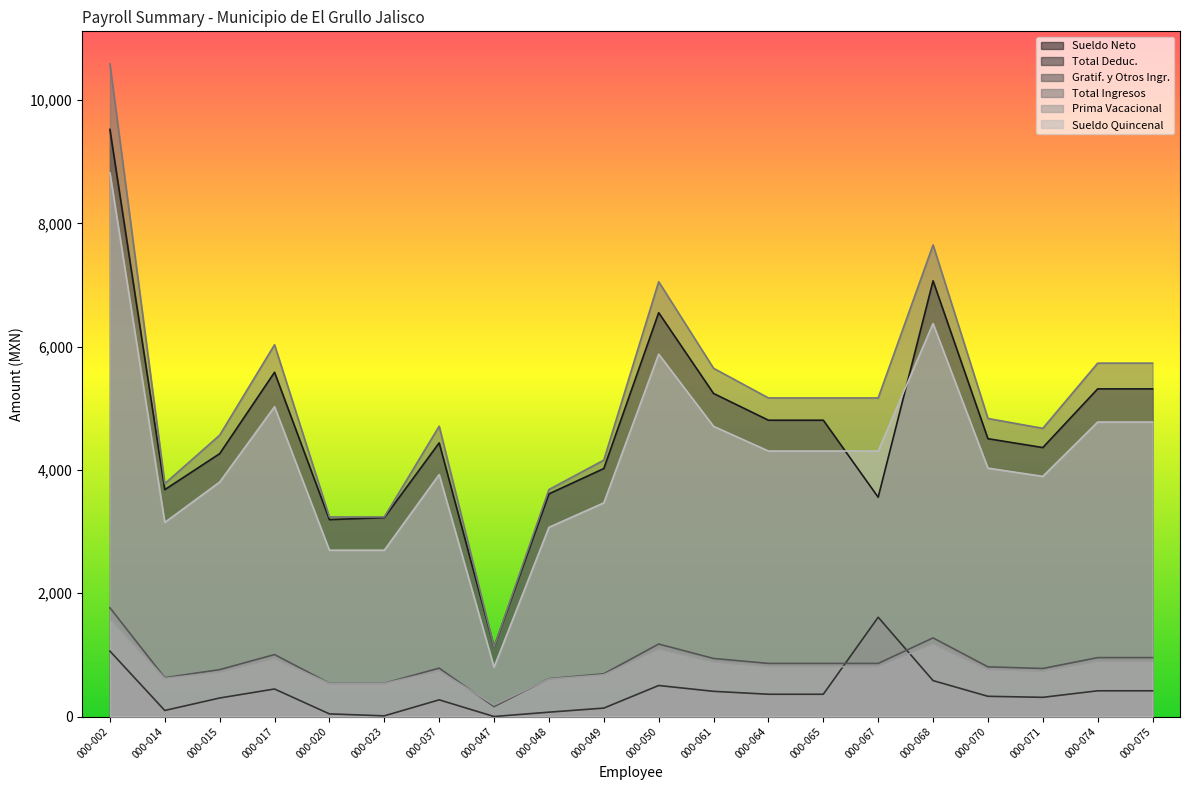

What are all the series names shown in the legend?

Sueldo Neto, Total Deduc., Gratif. y Otros Ingr., Total Ingresos, Prima Vacacional, Sueldo Quincenal